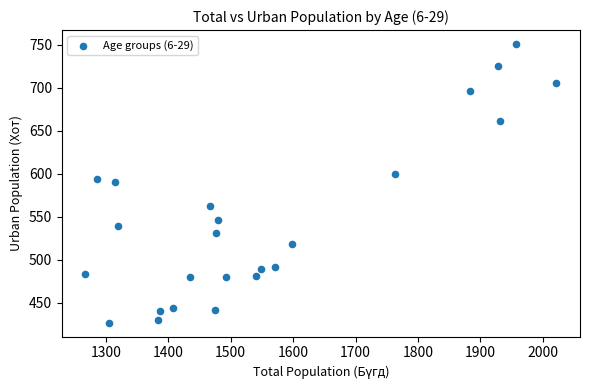

What is the range of Y values (max minus min)?

324